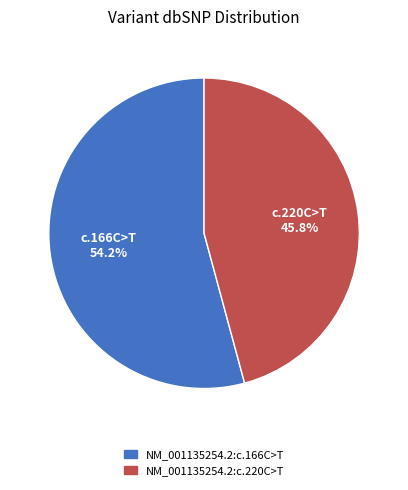

Which category has the smallest portion of the pie?

NM_001135254.2:c.220C>T